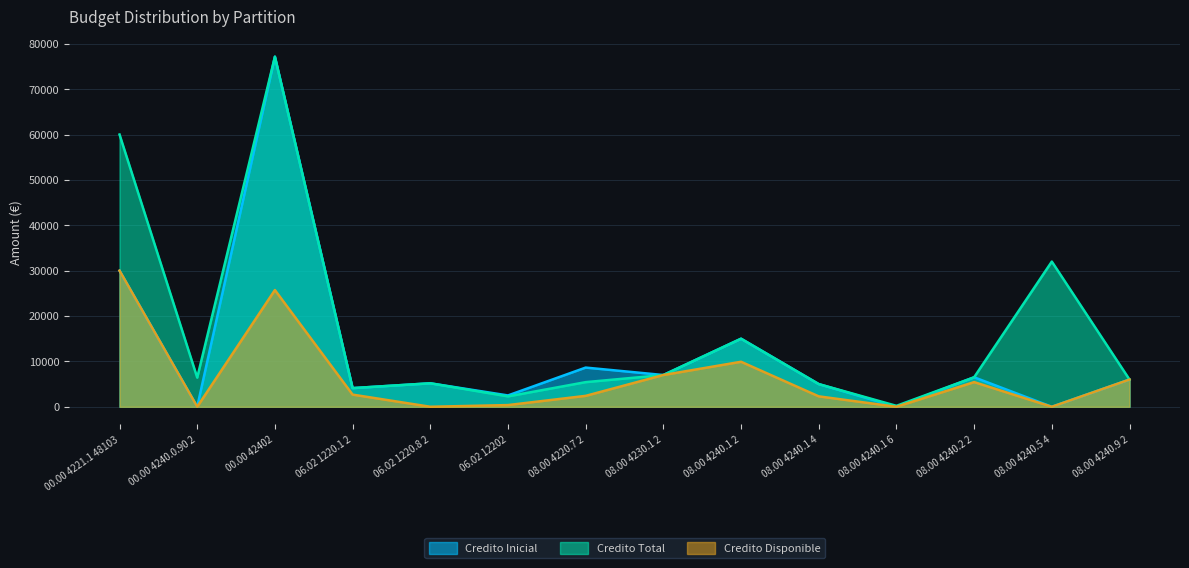

How many values in Credito Disponible are above zero?

12